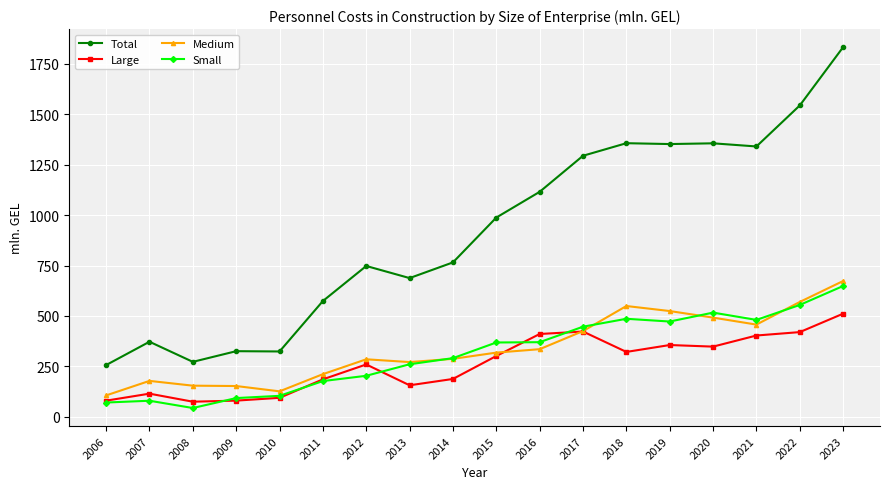

What is the total value across all series at 2021?

2680.4